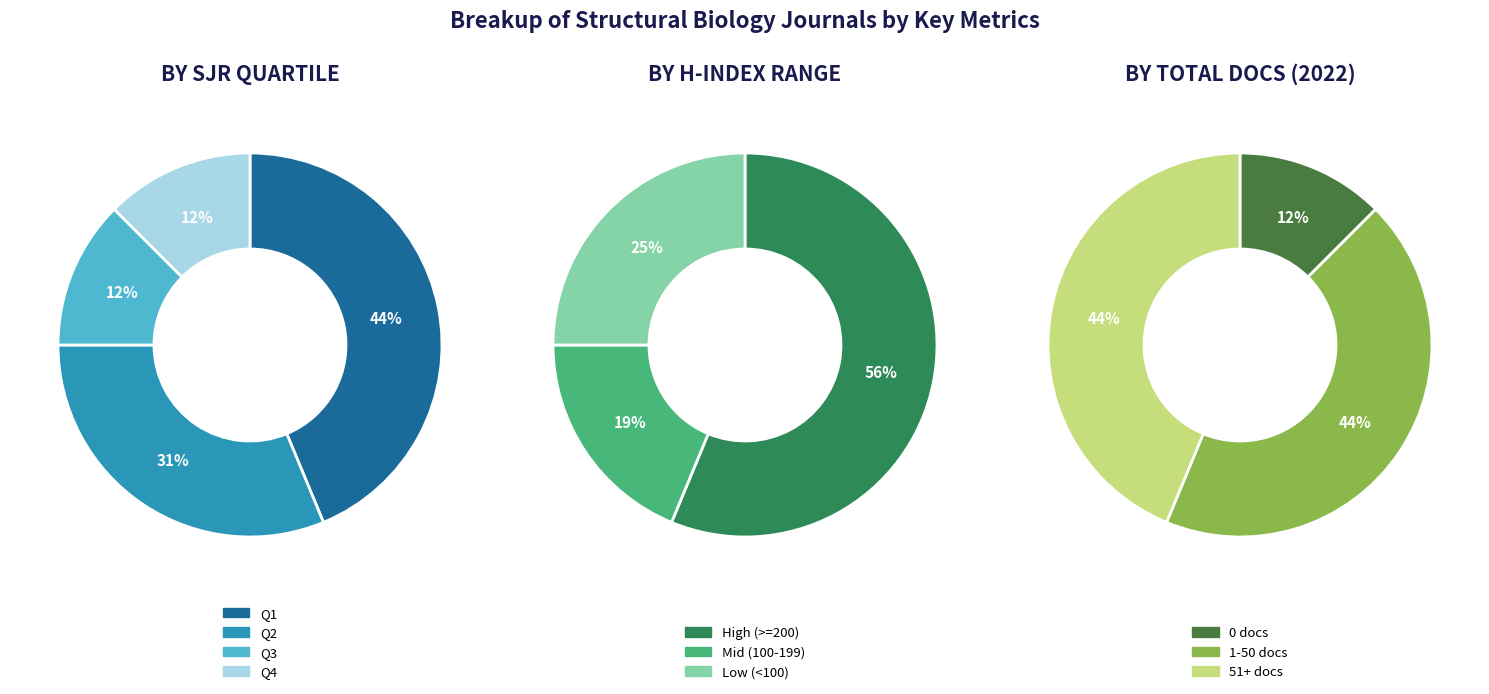

How many slices are in this pie chart?

4